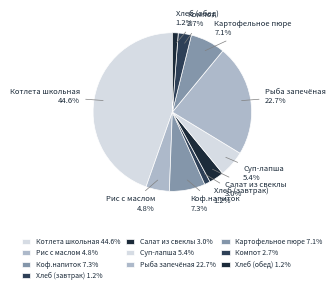

What percentage do Коф.напиток and Рис с маслом together represent?

12.1%